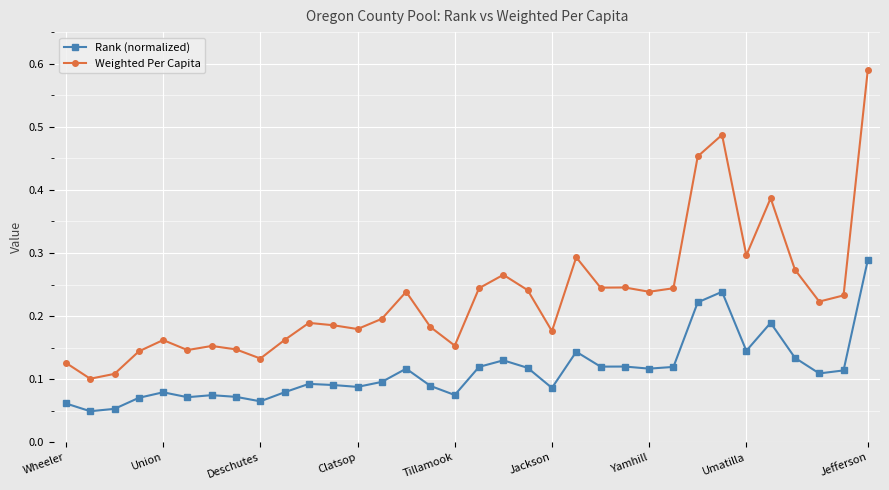

True or false: Weighted Per Capita and Rank (normalized) cross at least once.

False